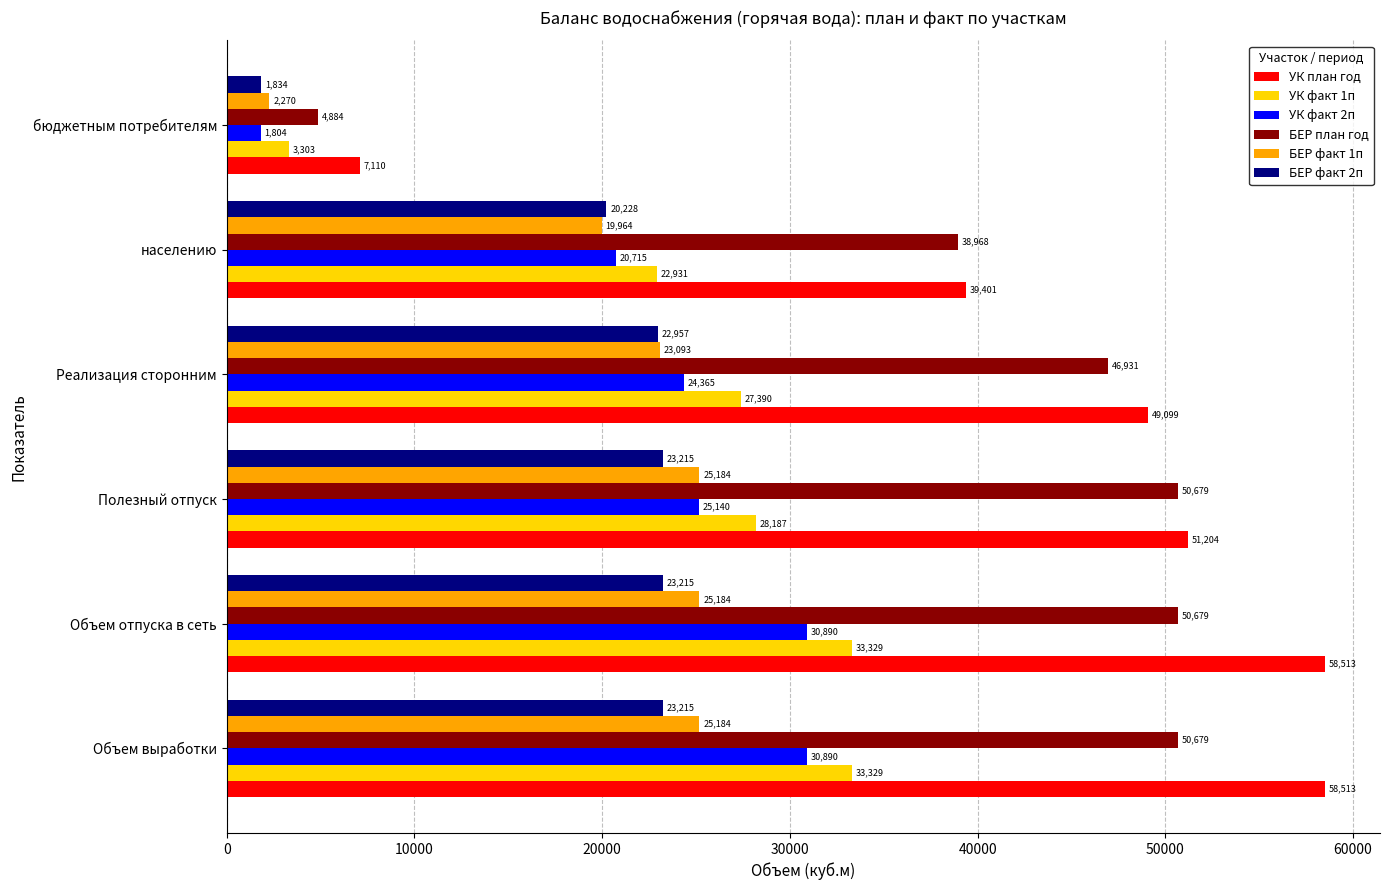

Is the value of БЕР факт 1п at Объем выработки greater than the value of БЕР факт 2п at Полезный отпуск?

Yes